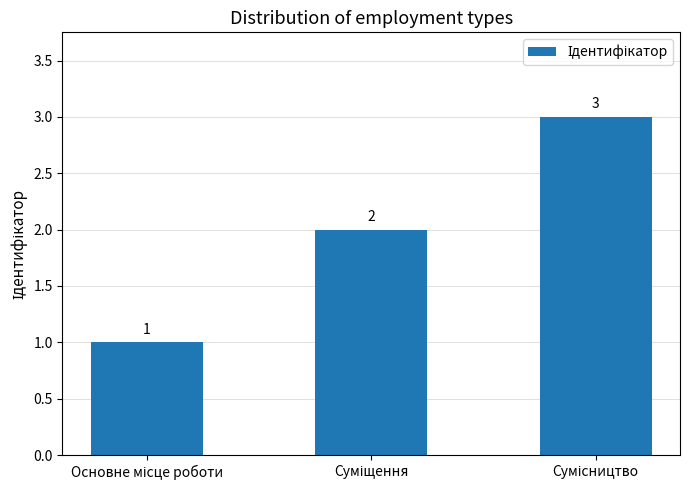

What is the sum of all values?

6